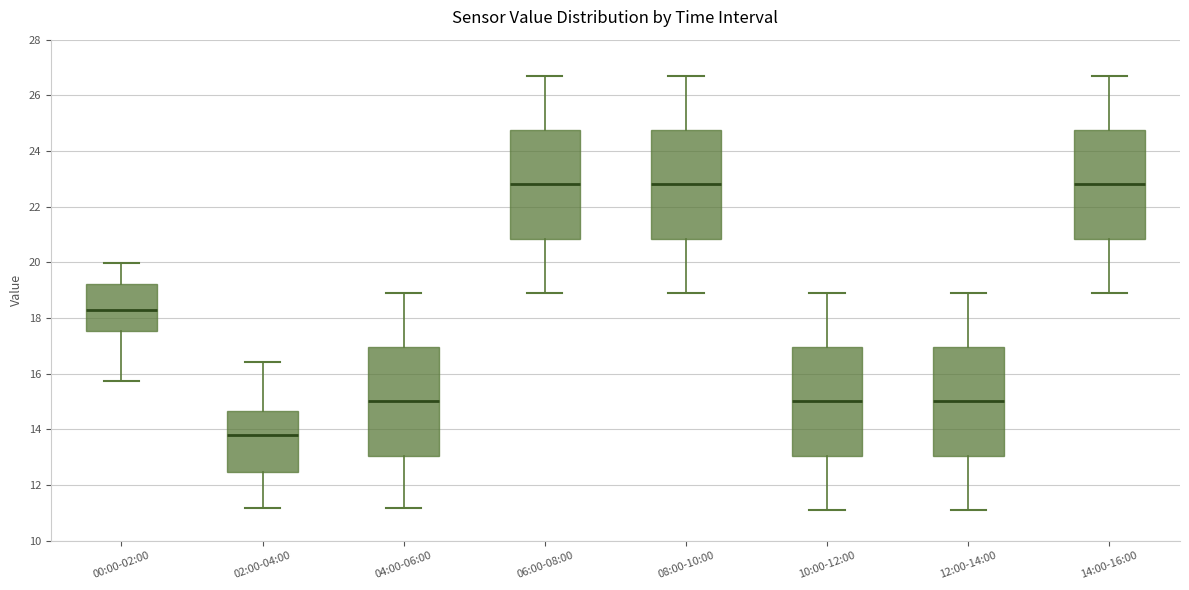

Which box's median line is the lowest?

02:00-04:00